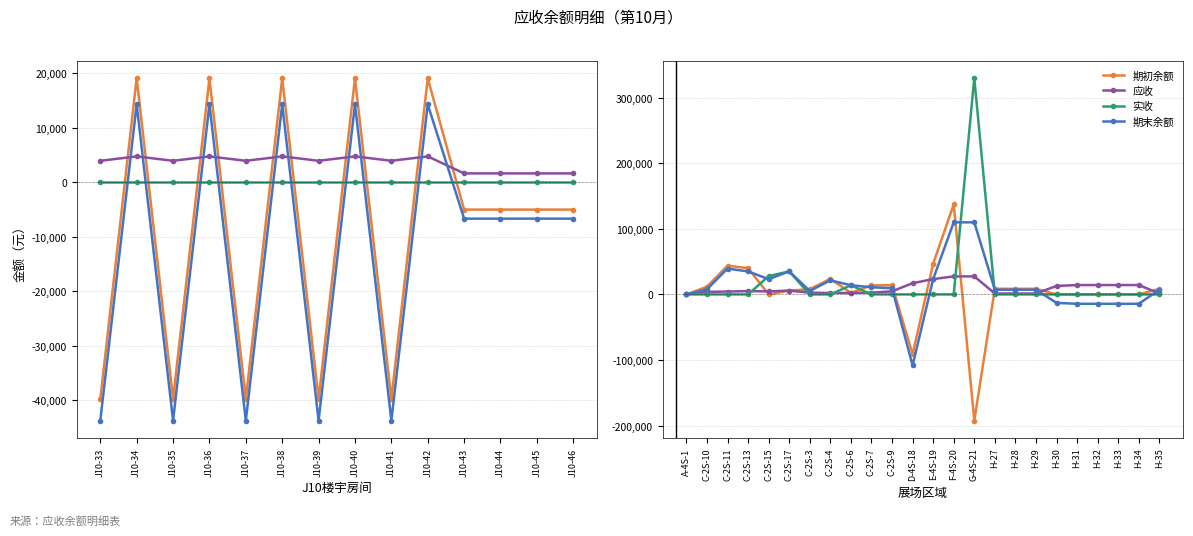

Which category has the lowest value in the 实收 series?

A-4S-1